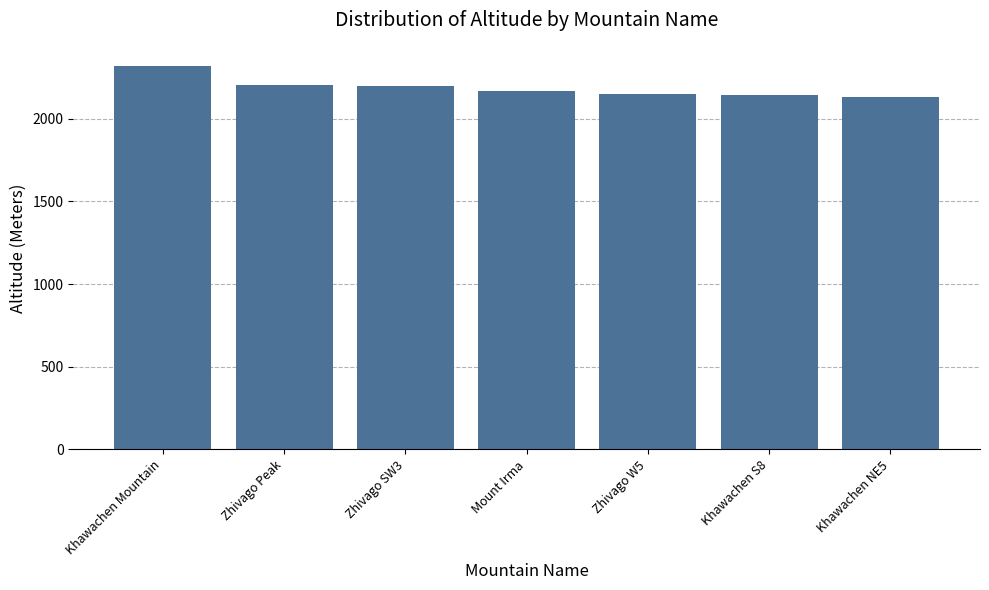

Count the number of categories in the chart.

7